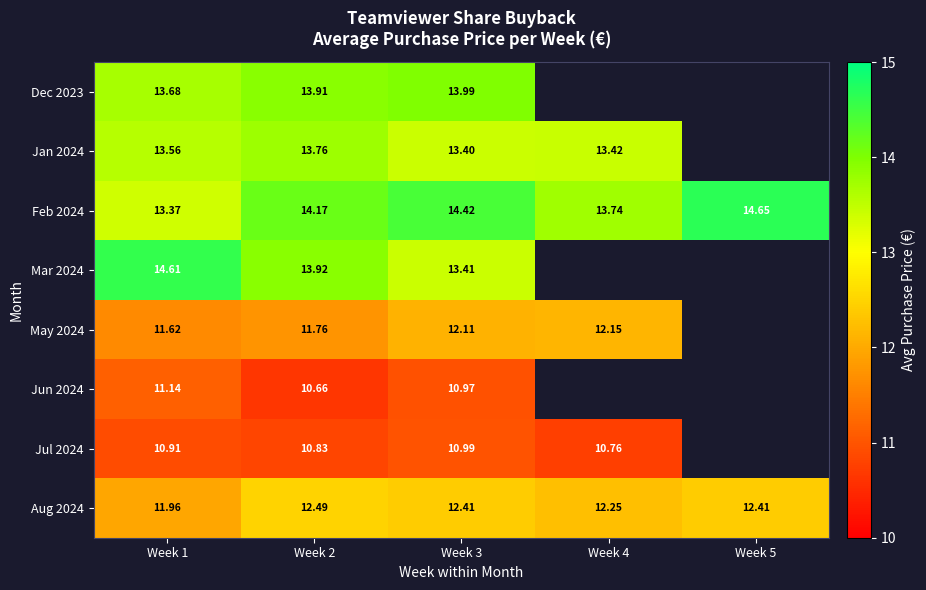

What is the total value across all series at Week 1?

100.8